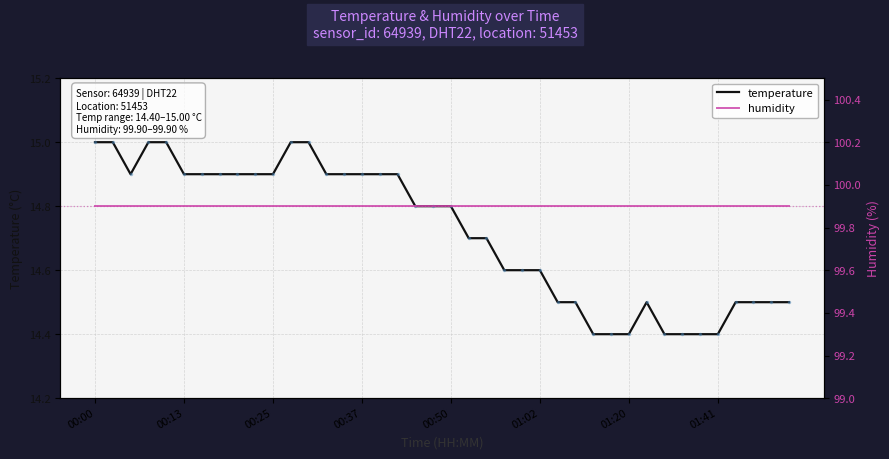

What is the minimum value for temperature?

14.4